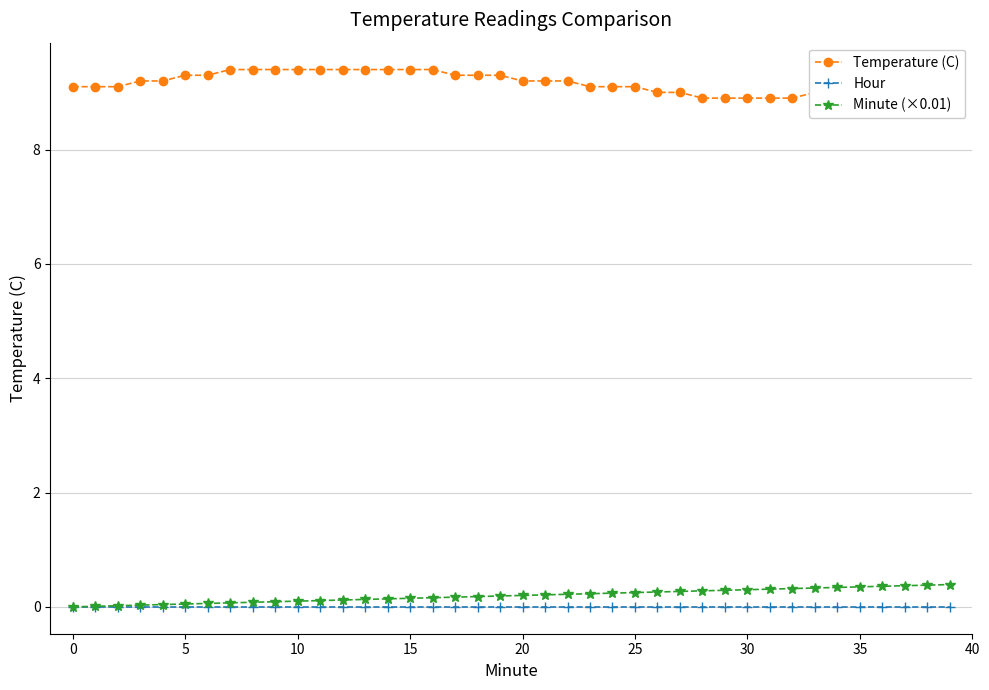

What are all the series names shown in the legend?

Temperature (C), Hour, Minute (×0.01)